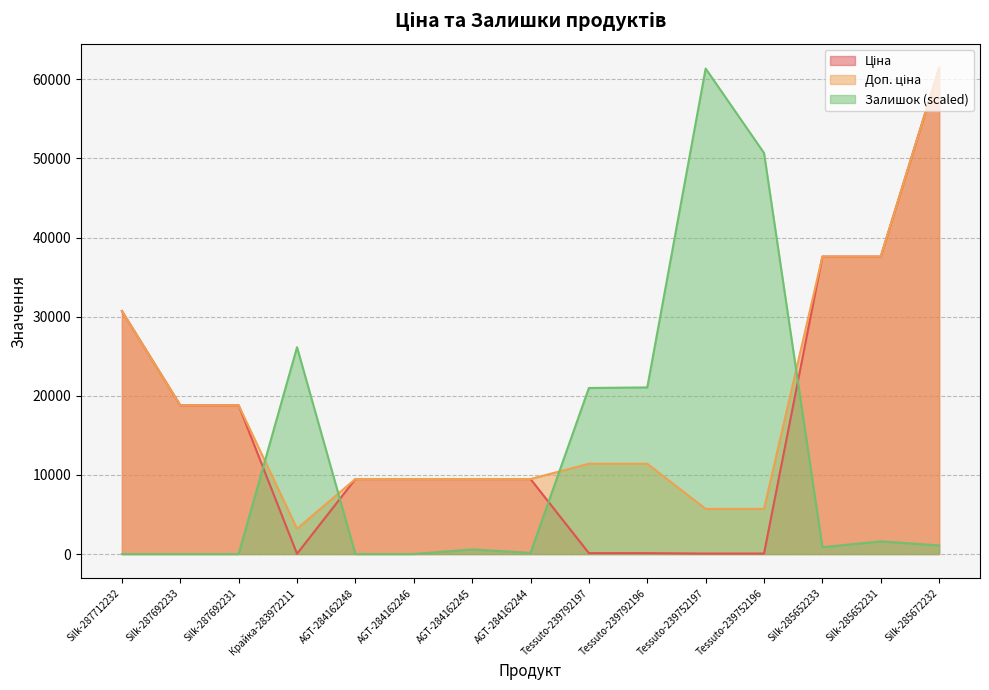

What is the label of the 6th point from the right?

Tessuto-239792196